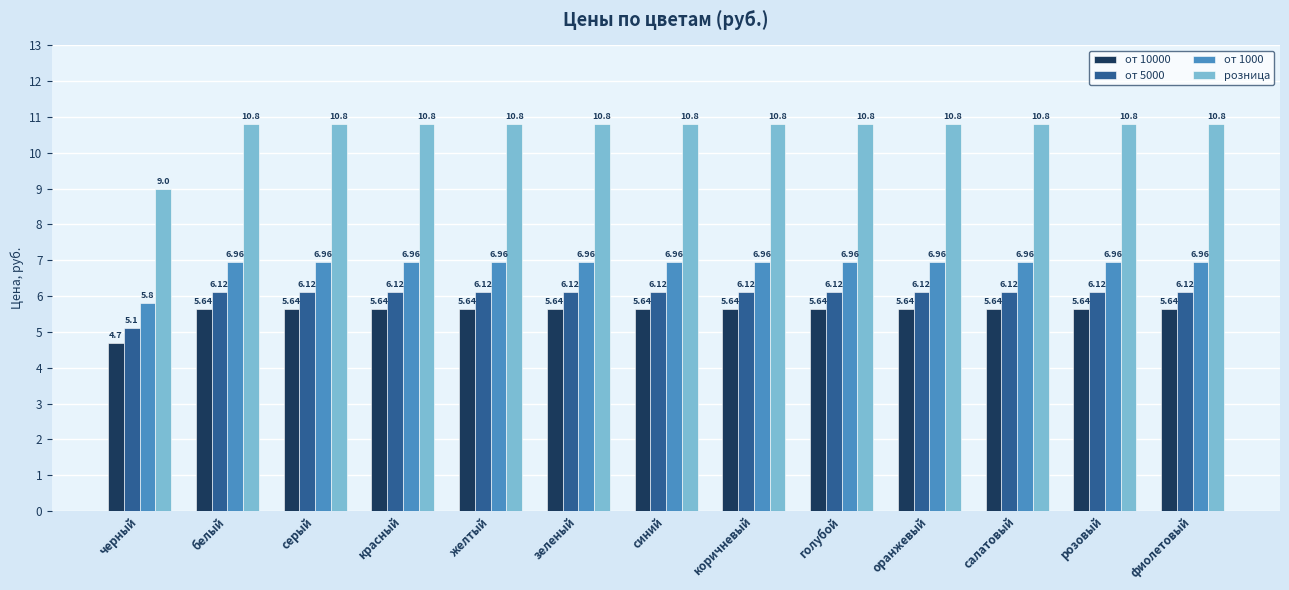

What are all the series names shown in the legend?

от 10000, от 5000, от 1000, розница